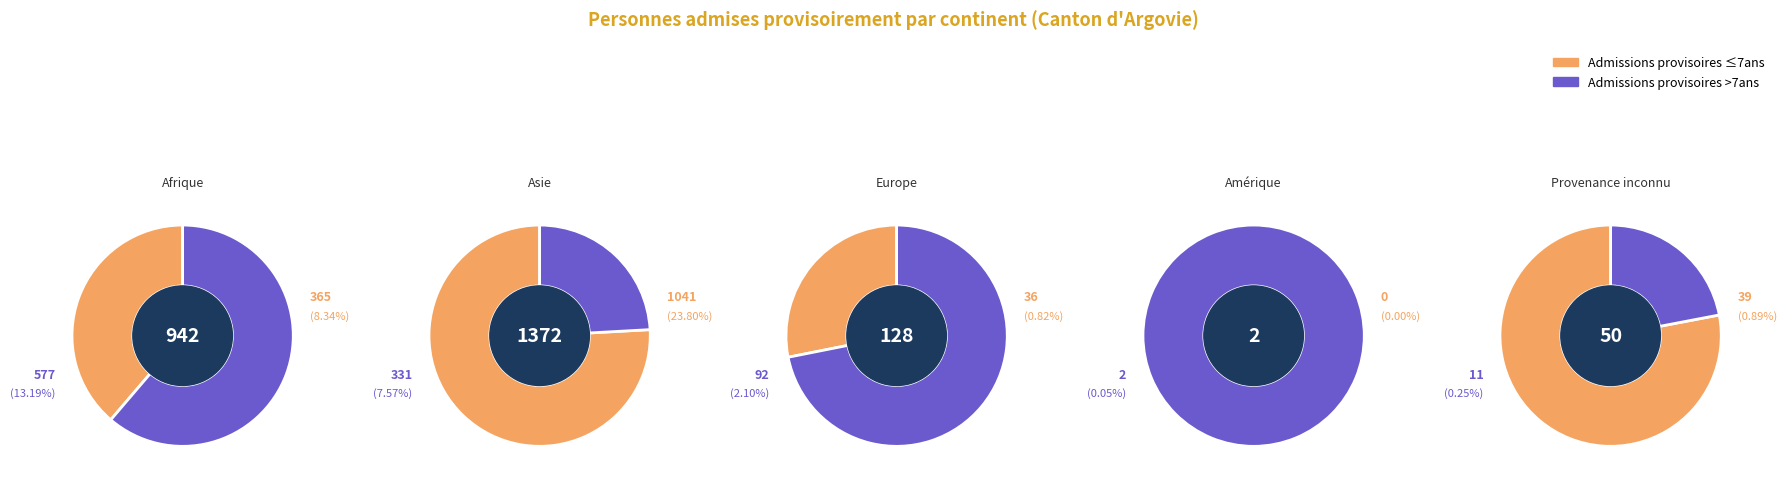

Between Europe and Amérique, which is larger?

Europe